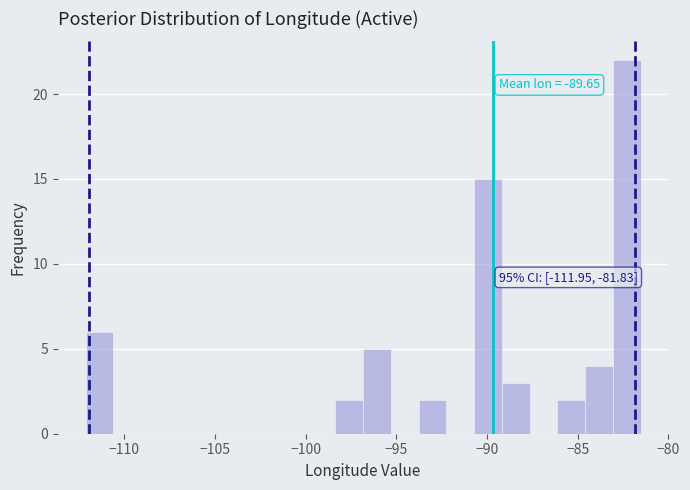

Around what value on the x-axis is the tallest bar? Give the approximate position of its centre, as read against the axis.

-82.5